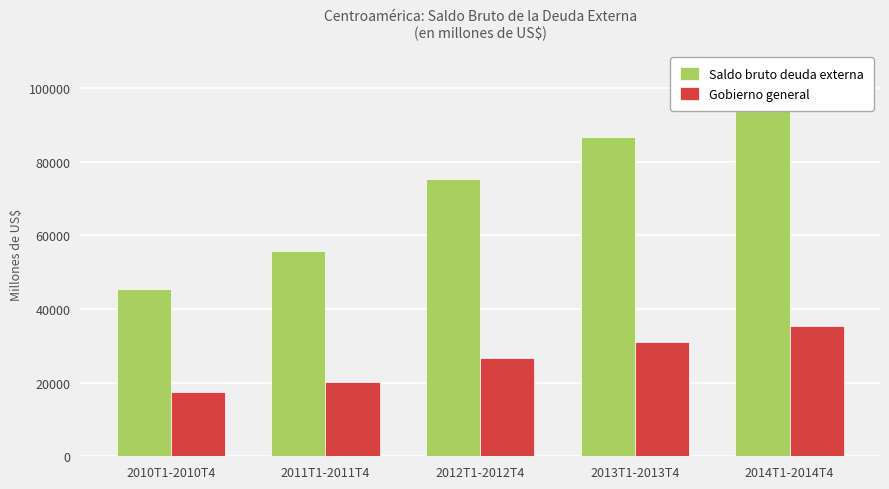

Between 2011T1-2011T4 and 2012T1-2012T4, which is larger?

2012T1-2012T4